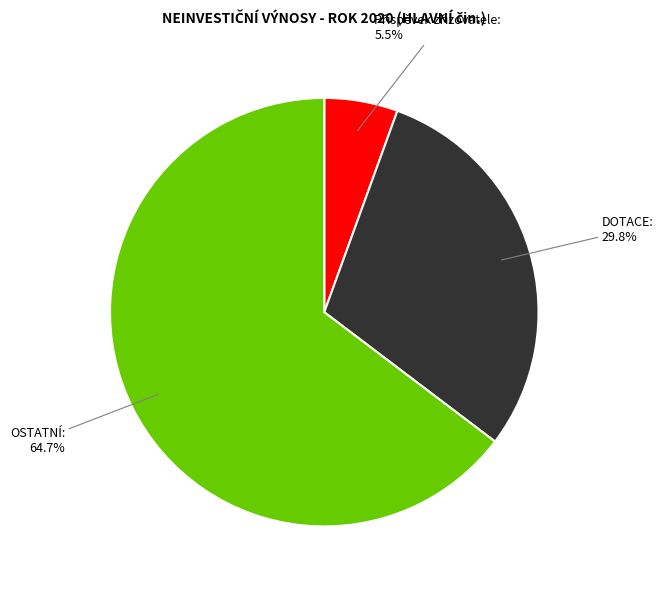

Between OSTATNÍ and DOTACE, which is larger?

OSTATNÍ